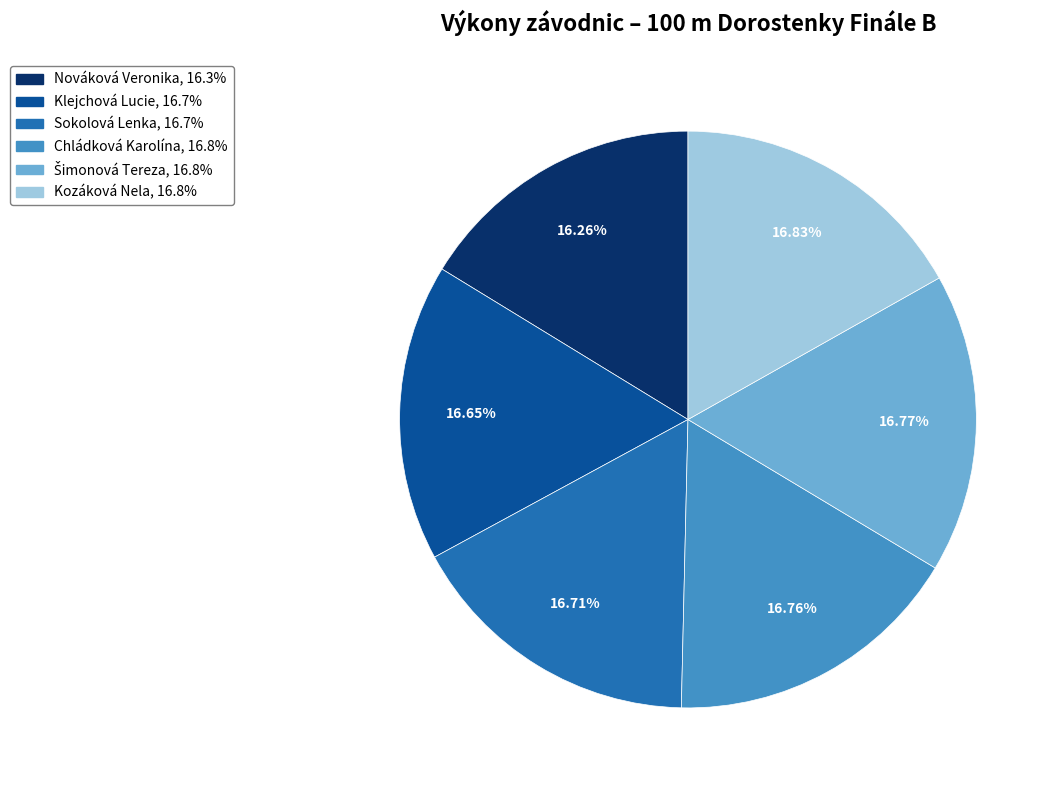

Do Chládková Karolína and Klejchová Lucie together represent more than half of the pie?

No